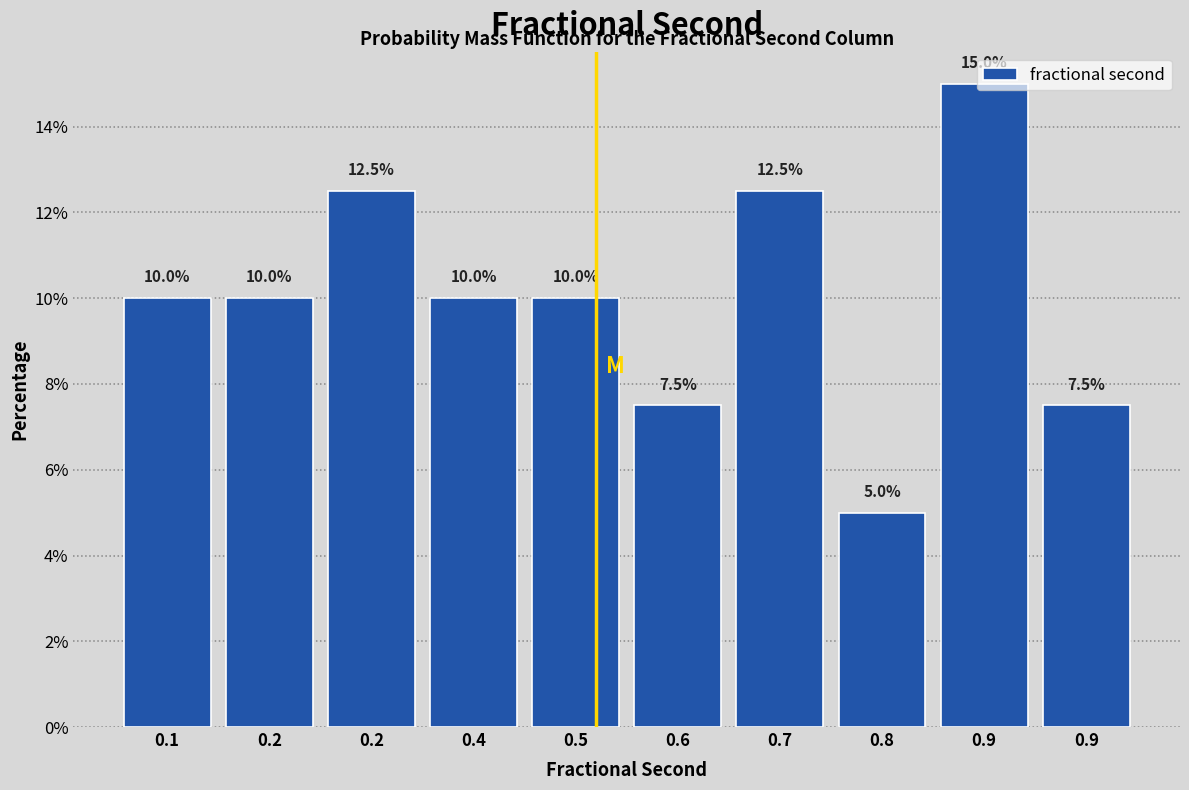

How many bars are there in total?

10